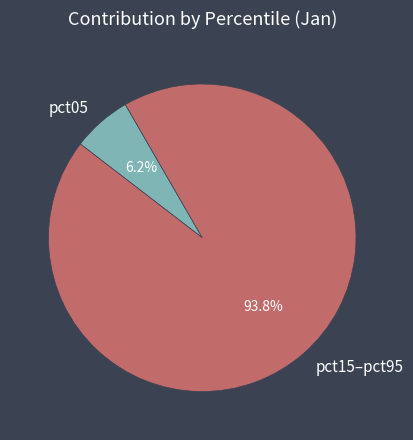

Is there a majority slice in this chart?

Yes